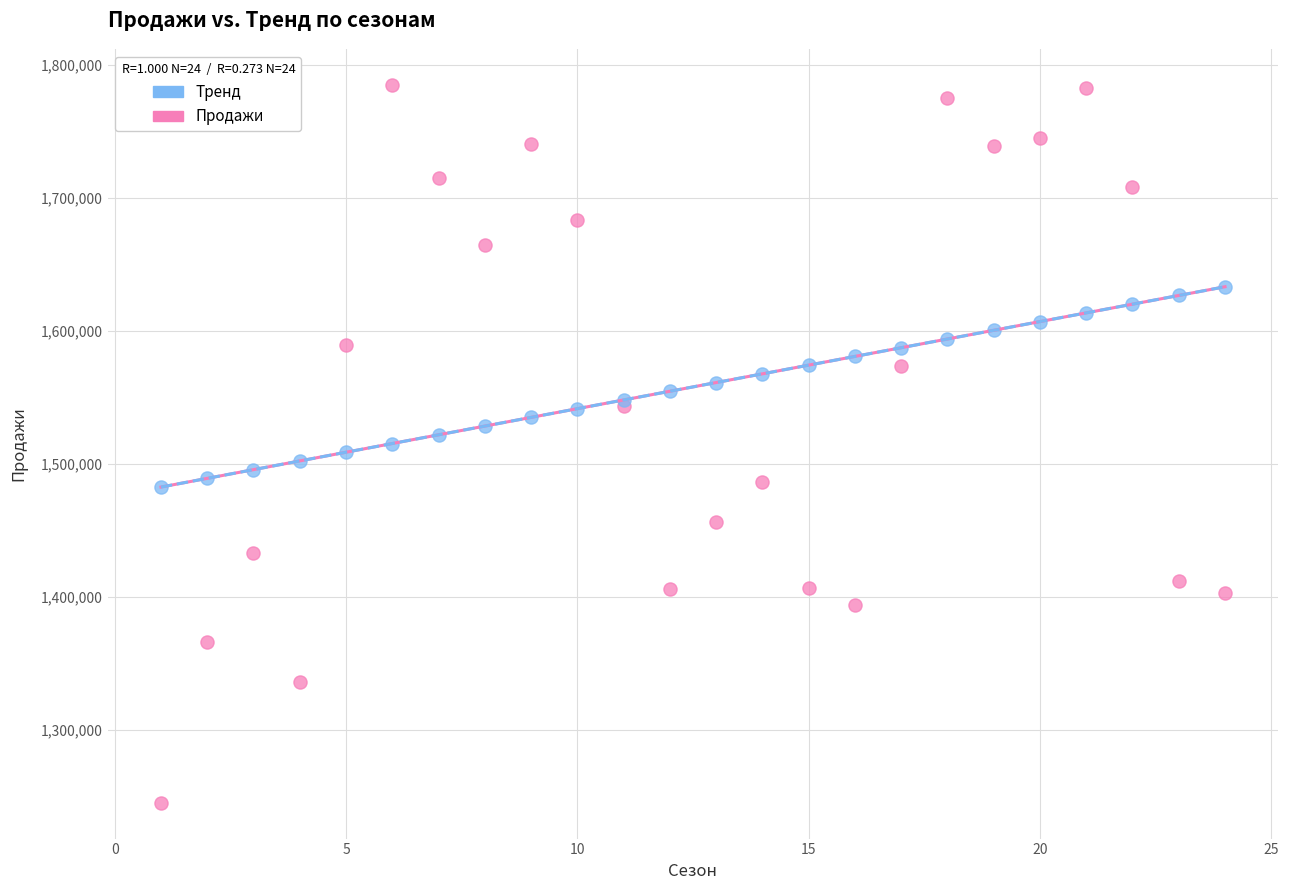

What is the X range (max minus min) for the scatter plot?

23.0